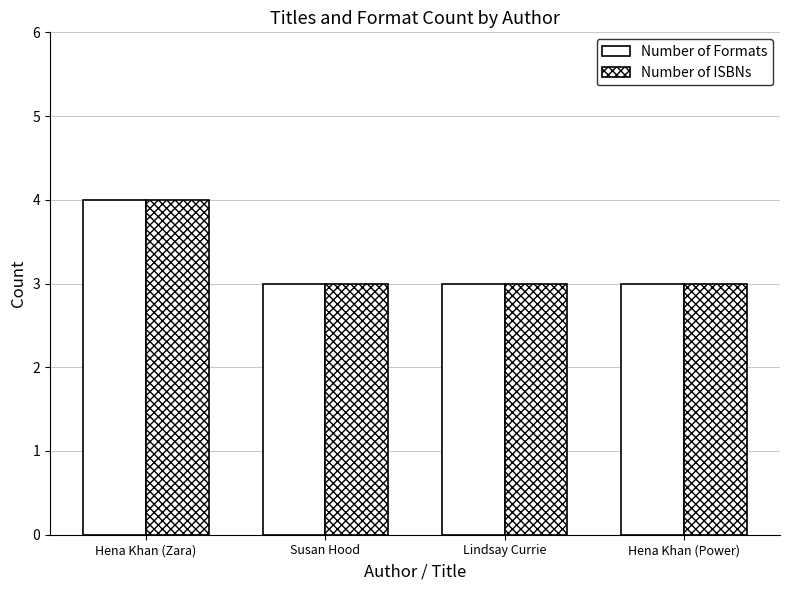

Reading left to right, list all the values displayed in this chart.

Number of Formats: Hena Khan (Zara)=4	Susan Hood=3	Lindsay Currie=3	Hena Khan (Power)=3
Number of ISBNs: Hena Khan (Zara)=4	Susan Hood=3	Lindsay Currie=3	Hena Khan (Power)=3